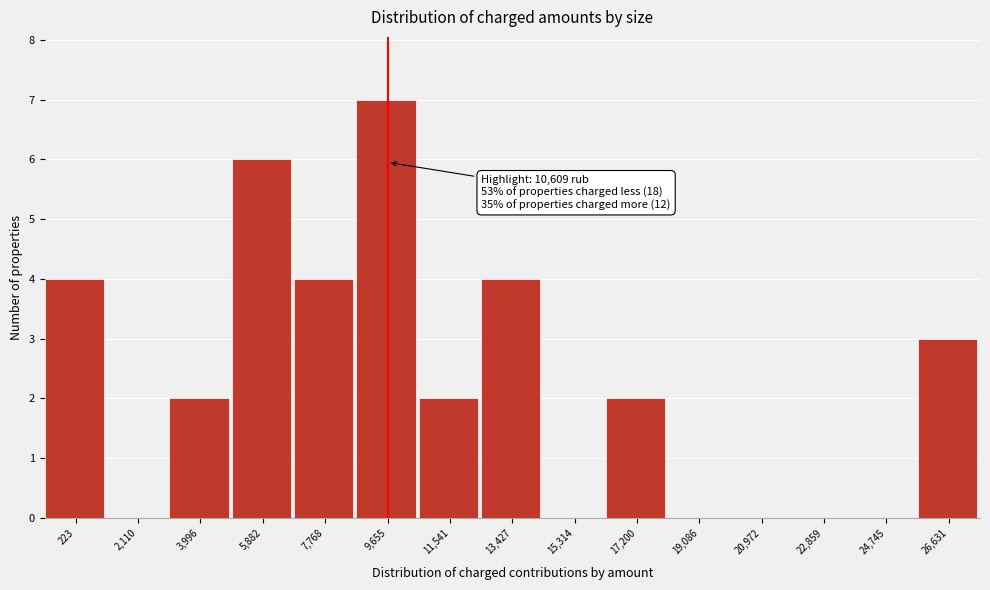

Reading left to right, what are all the values shown in this chart?

223=4	2,110=0	3,996=2	5,882=6	7,768=4	9,655=7	11,541=2	13,427=4	15,314=0	17,200=2	19,086=0	20,972=0	22,859=0	24,745=0	26,631=3